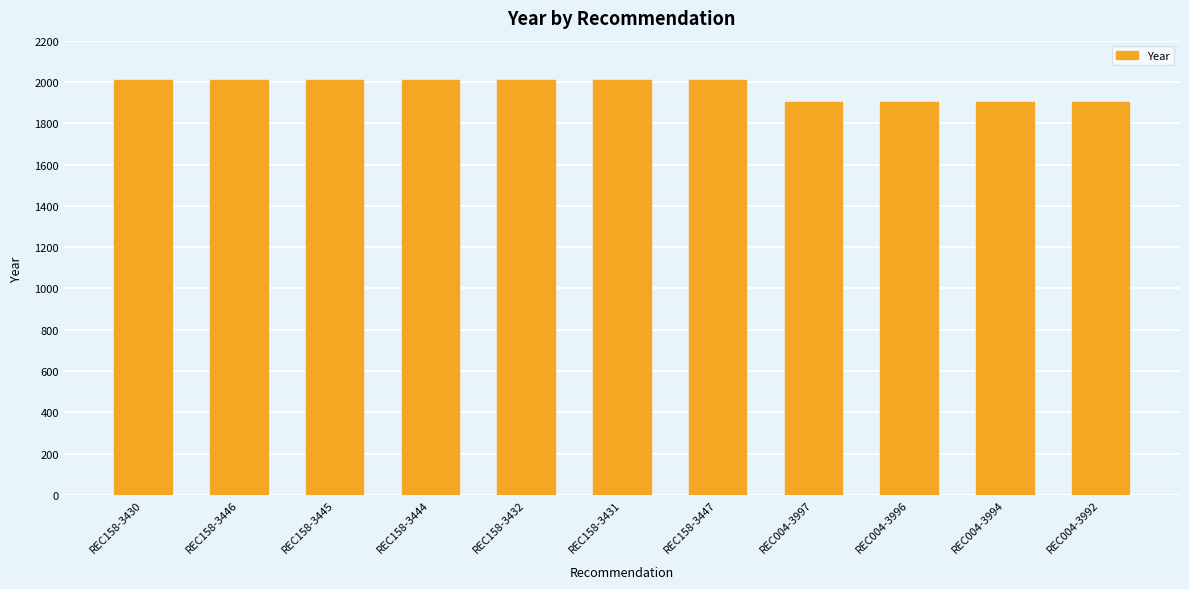

What position from the left is REC158-3446?

2